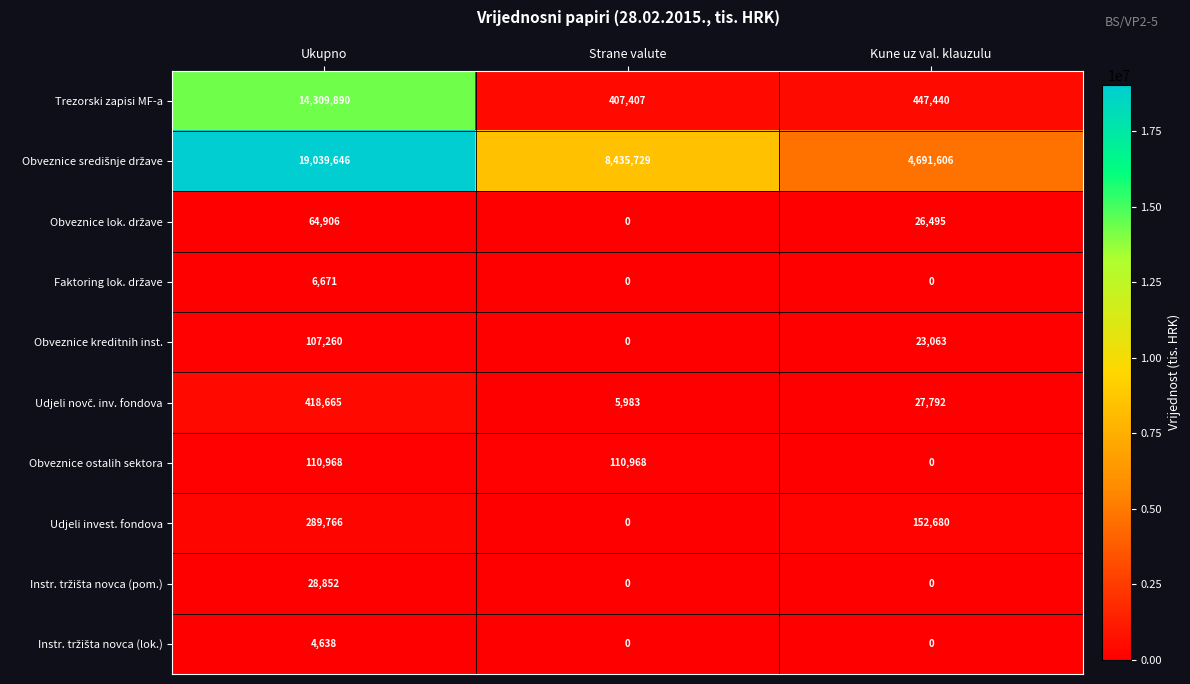

What is the lowest value of the Trezorski zapisi MF-a series?

407407